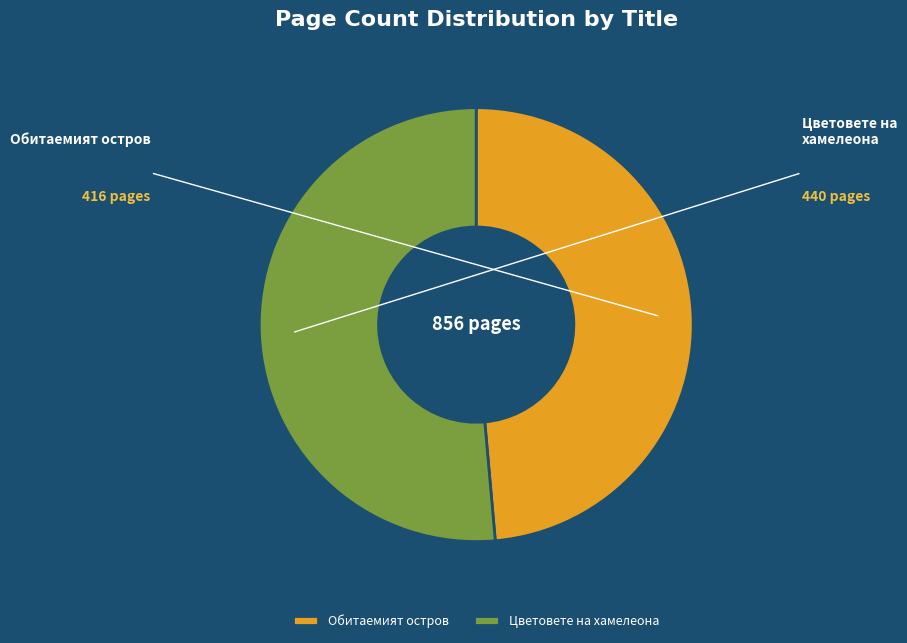

How many slices are in this pie chart?

2